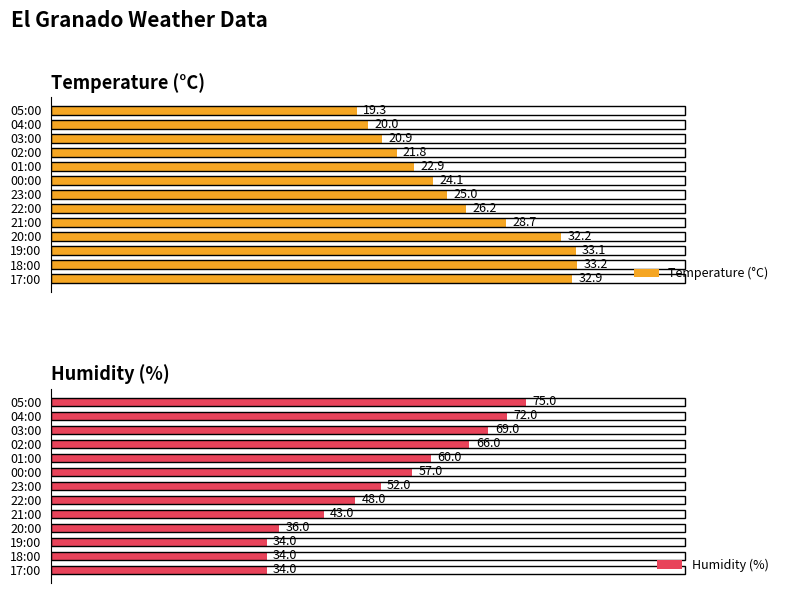

How many bars are there in each group?

2